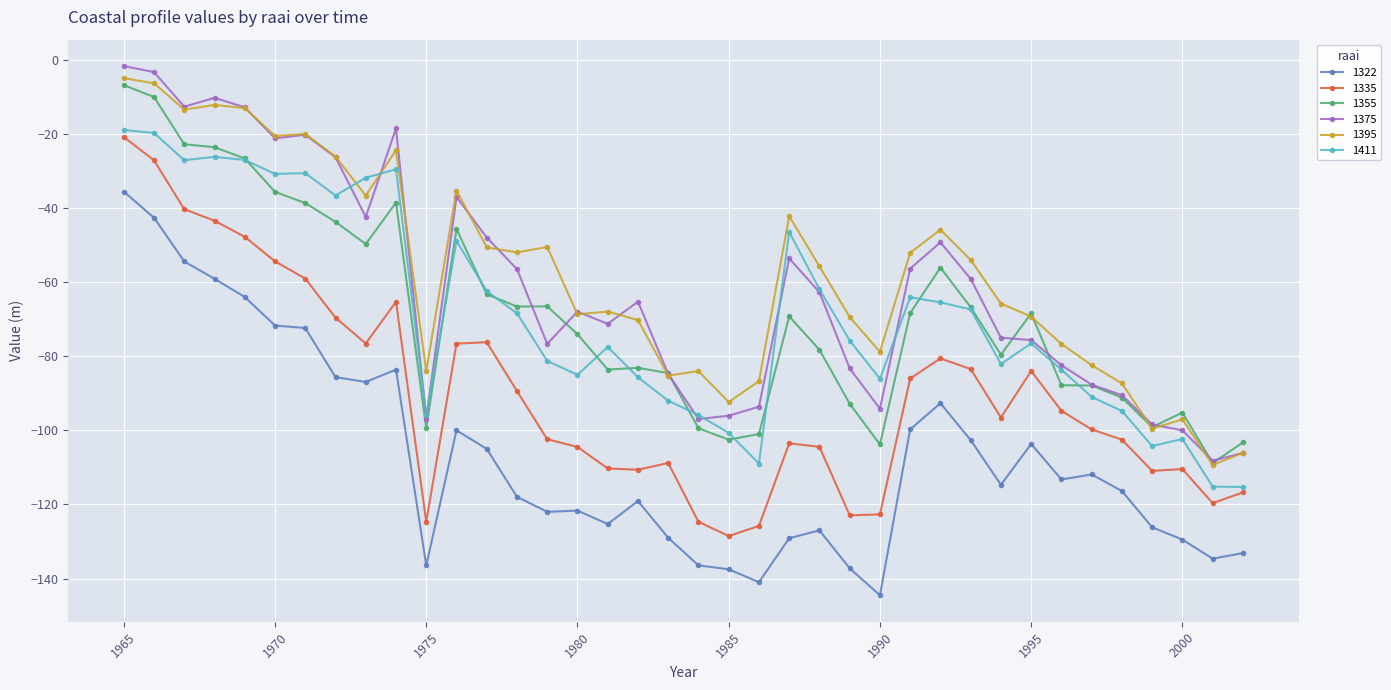

True or false: 1322 and 1335 cross at least once.

False